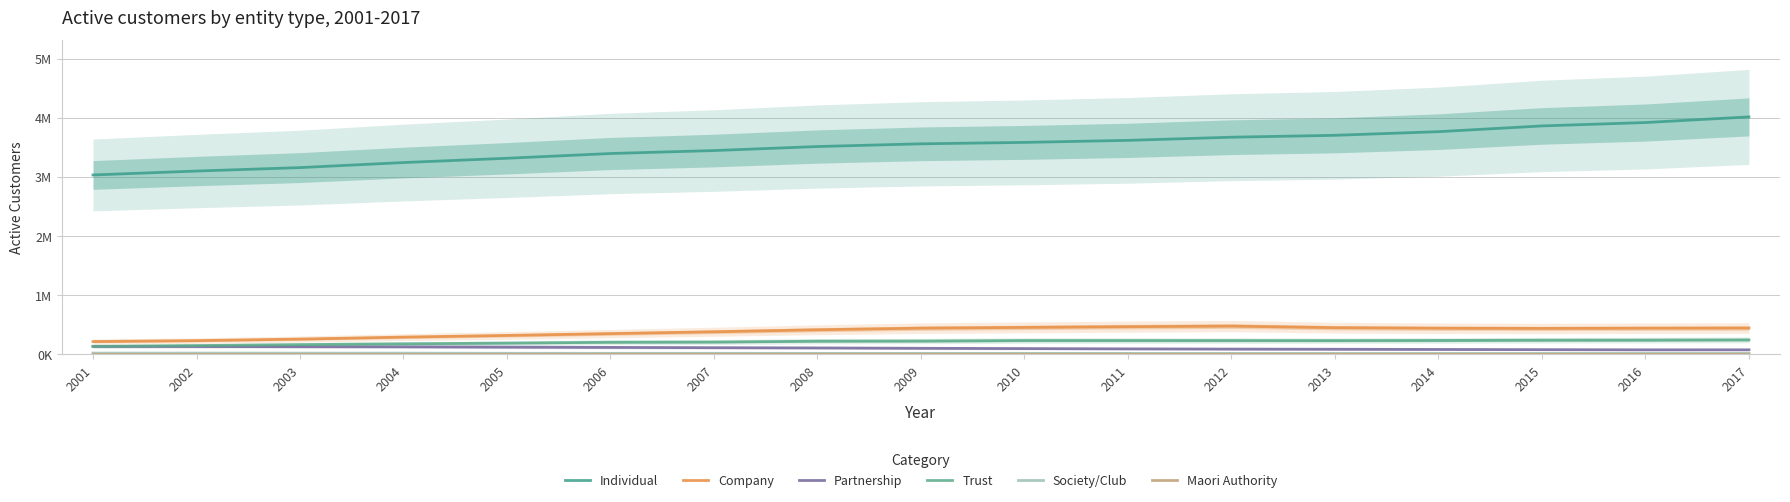

What is the value of the Partnership point at the 8th from the left?

111012